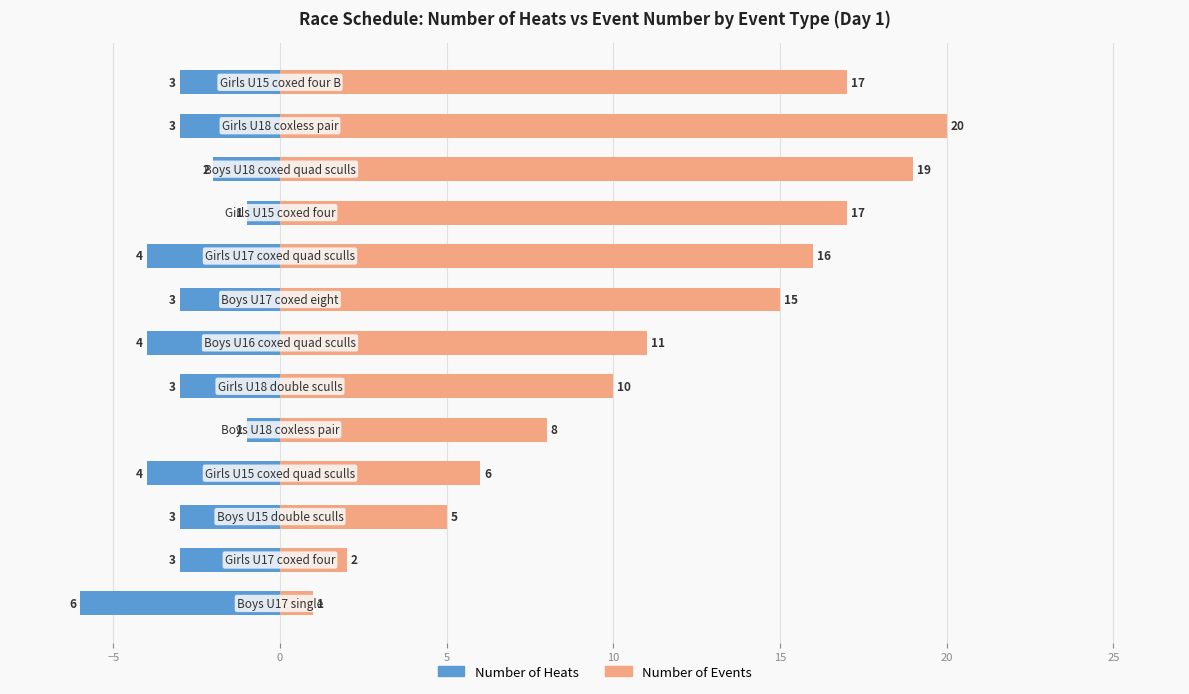

Is it true that Number of Events equals 4 at 11?

False